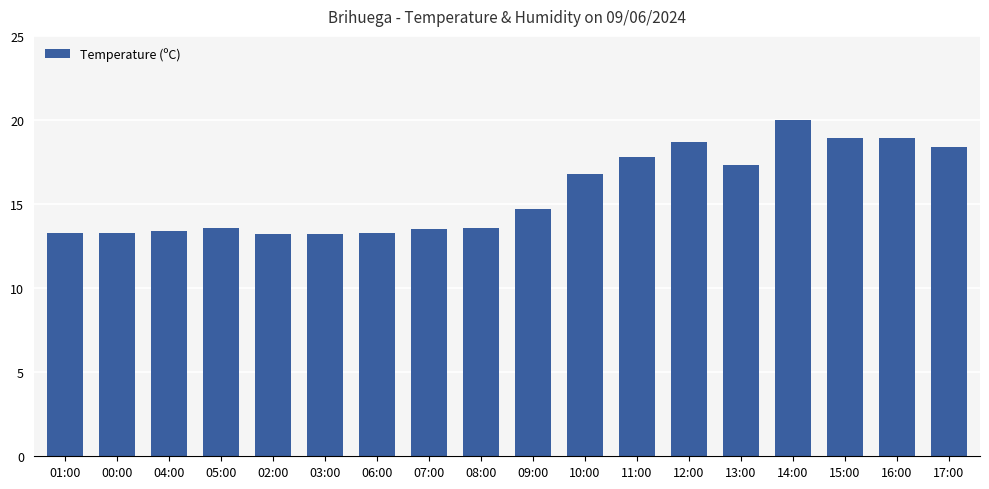

What is the greatest value displayed?

20.0